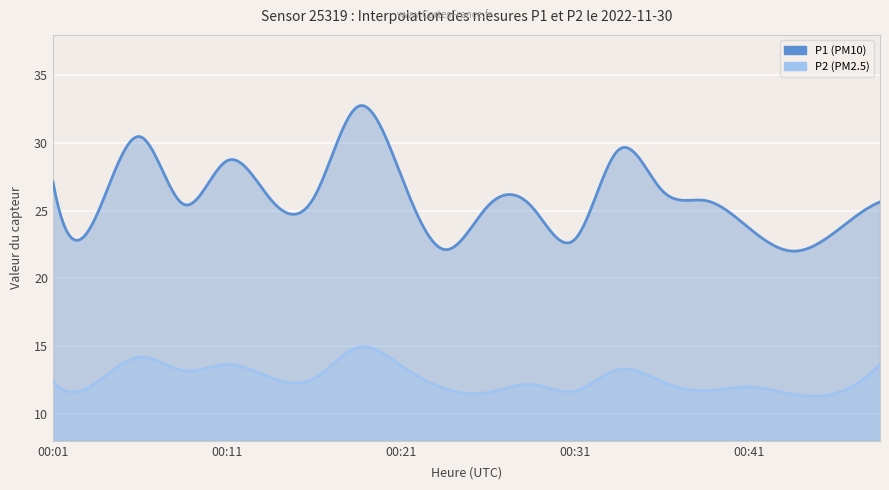

True or false: P2 and P1 cross at least once.

False